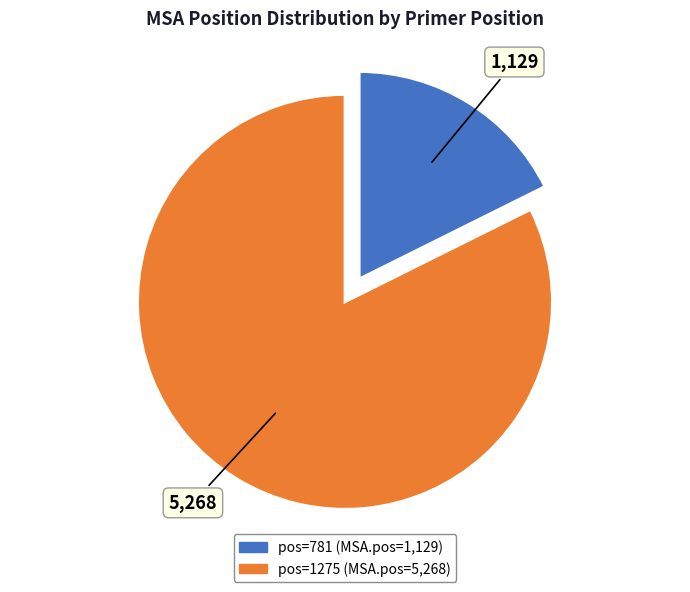

Is there a majority slice in this chart?

Yes